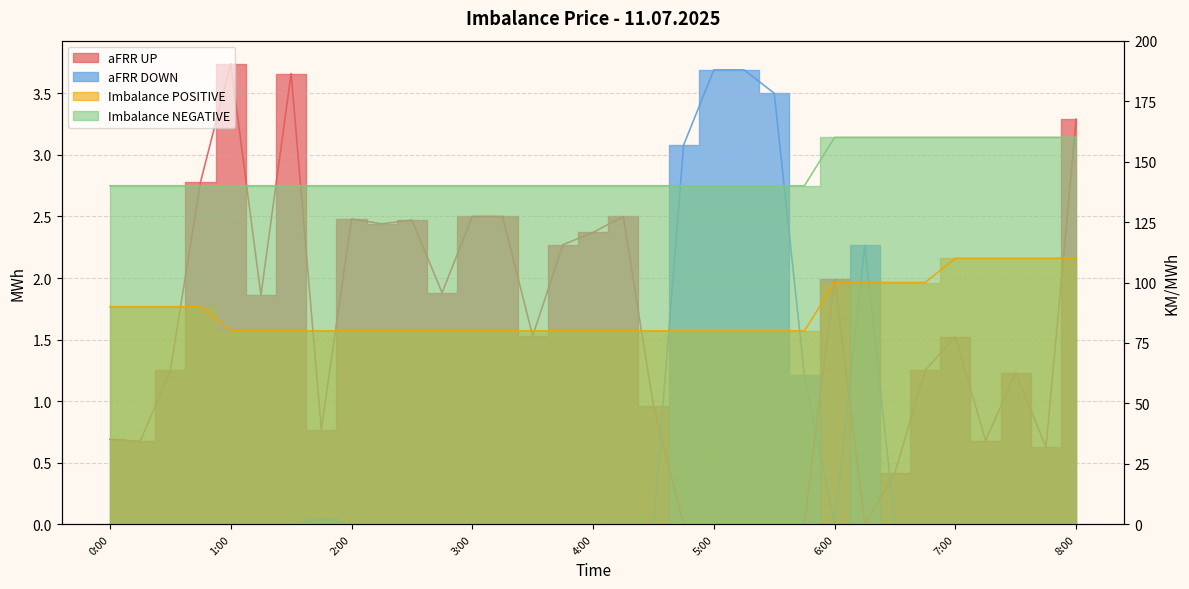

What are all the series names shown in the legend?

aFRR UP, aFRR DOWN, Imbalance POSITIVE, Imbalance NEGATIVE